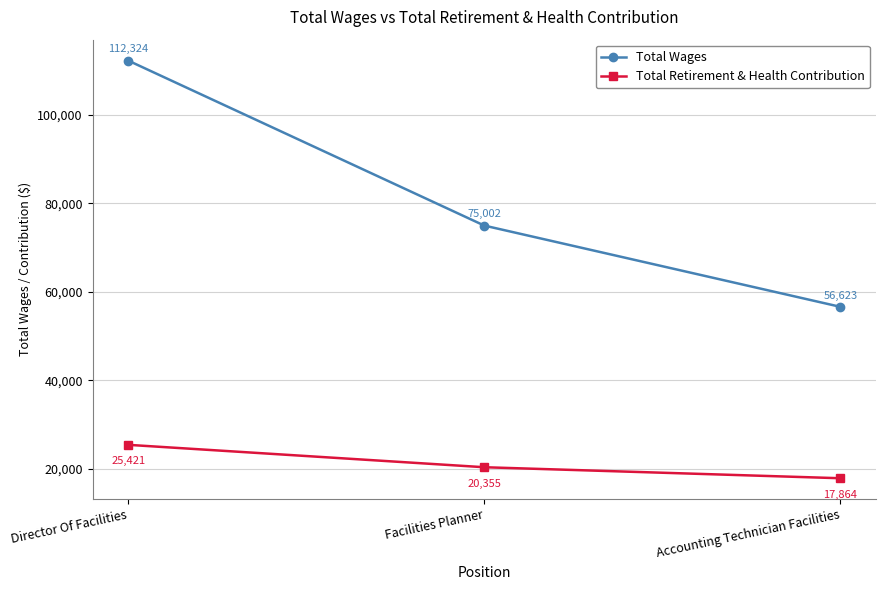

At which label does Total Retirement & Health Contribution reach its minimum?

Accounting Technician Facilities